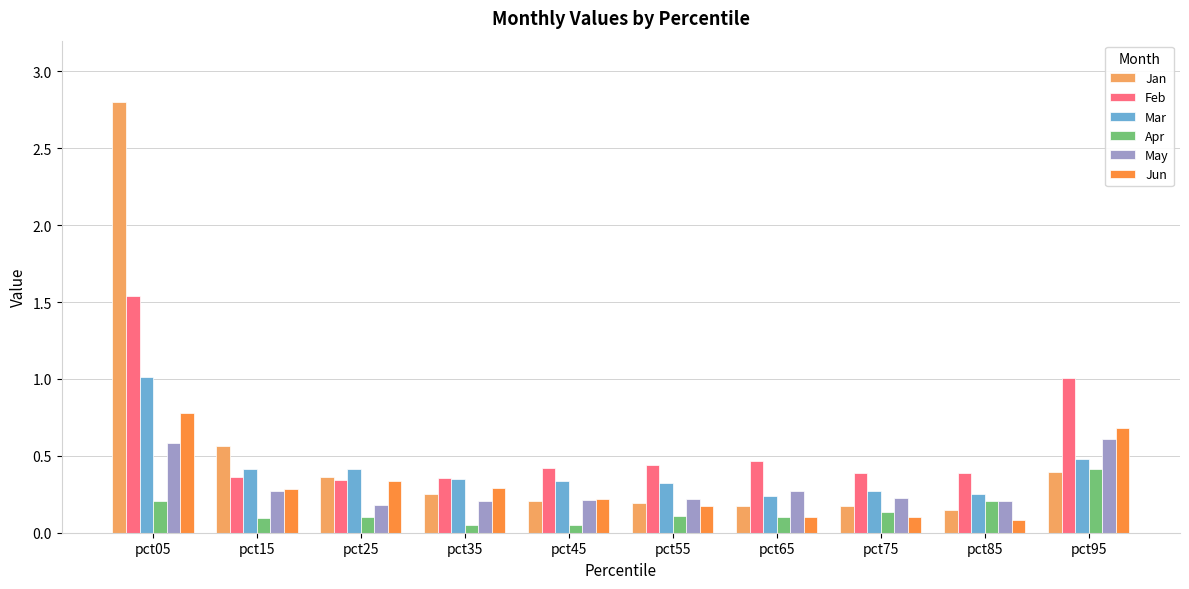

What is the difference between the second highest and second lowest values in the Feb series?

0.7